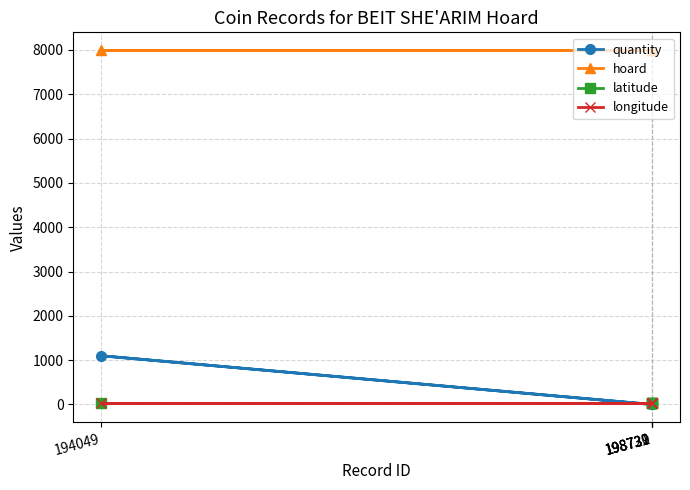

What is the difference between the highest and lowest values at 198731?

7998.0